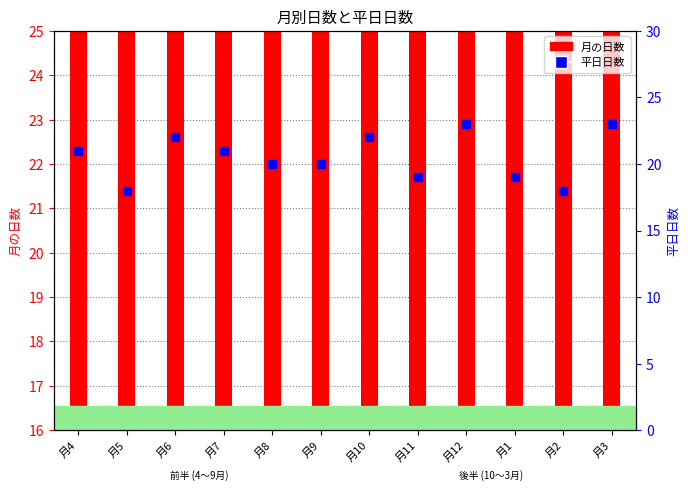

What is the change in value from 月7 to 月12?

+2